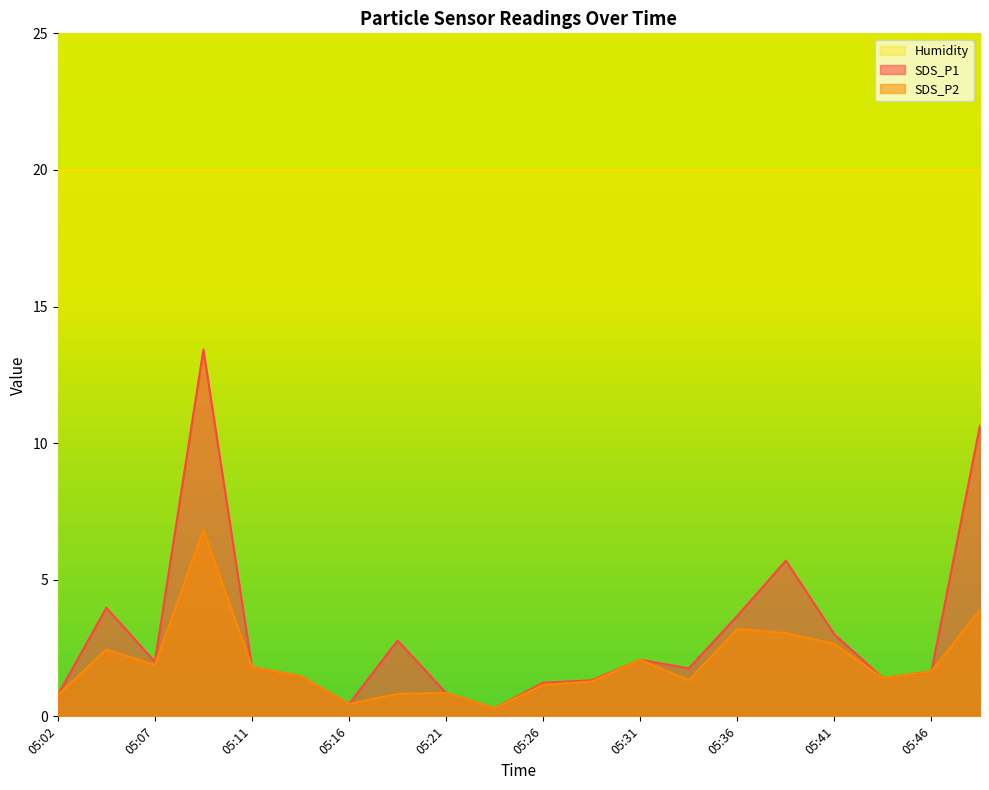

Rank the categories by SDS_P1 value from lowest to highest.

05:24, 05:16, 05:02, 05:21, 05:26, 05:29, 05:43, 05:14, 05:46, 05:33, 05:11, 05:07, 05:31, 05:19, 05:41, 05:36, 05:04, 05:38, 05:48, 05:09